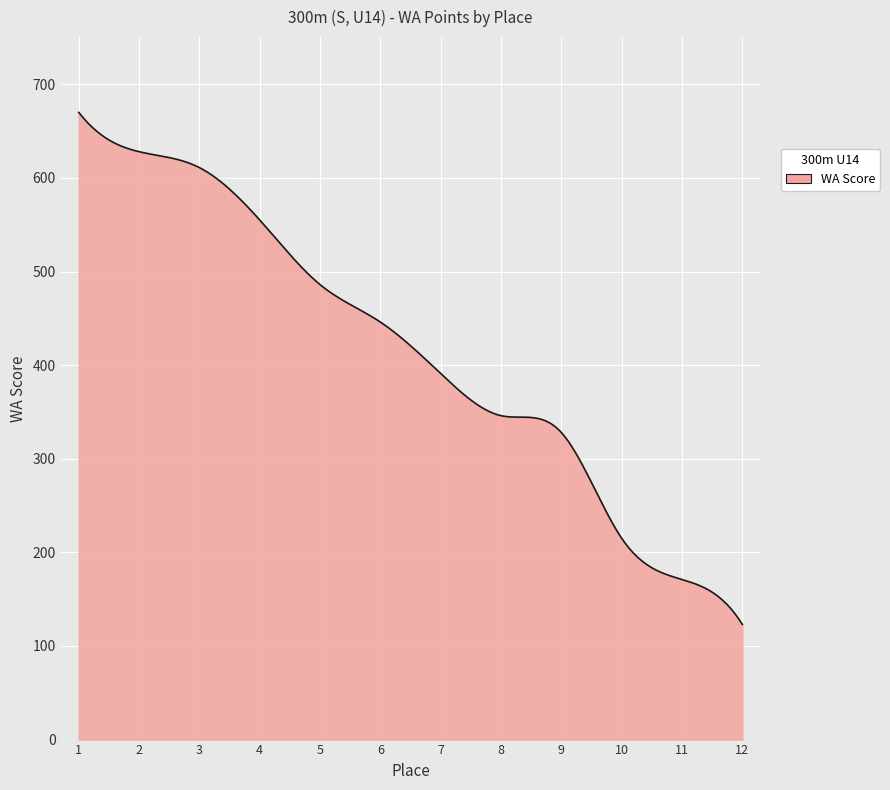

What is the minimum value shown in the chart?

123.0